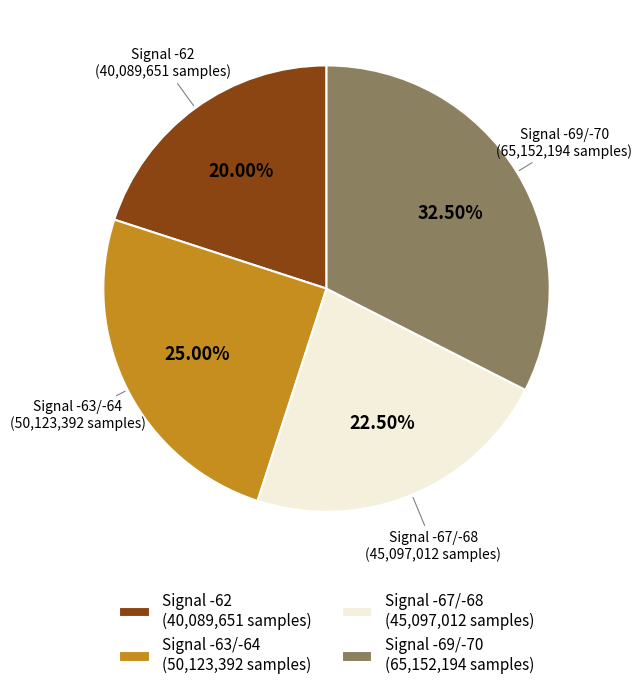

Rank the categories by value from highest to lowest.

Signal -69/-70 (65,152,194 samples), Signal -63/-64 (50,123,392 samples), Signal -67/-68 (45,097,012 samples), Signal -62 (40,089,651 samples)